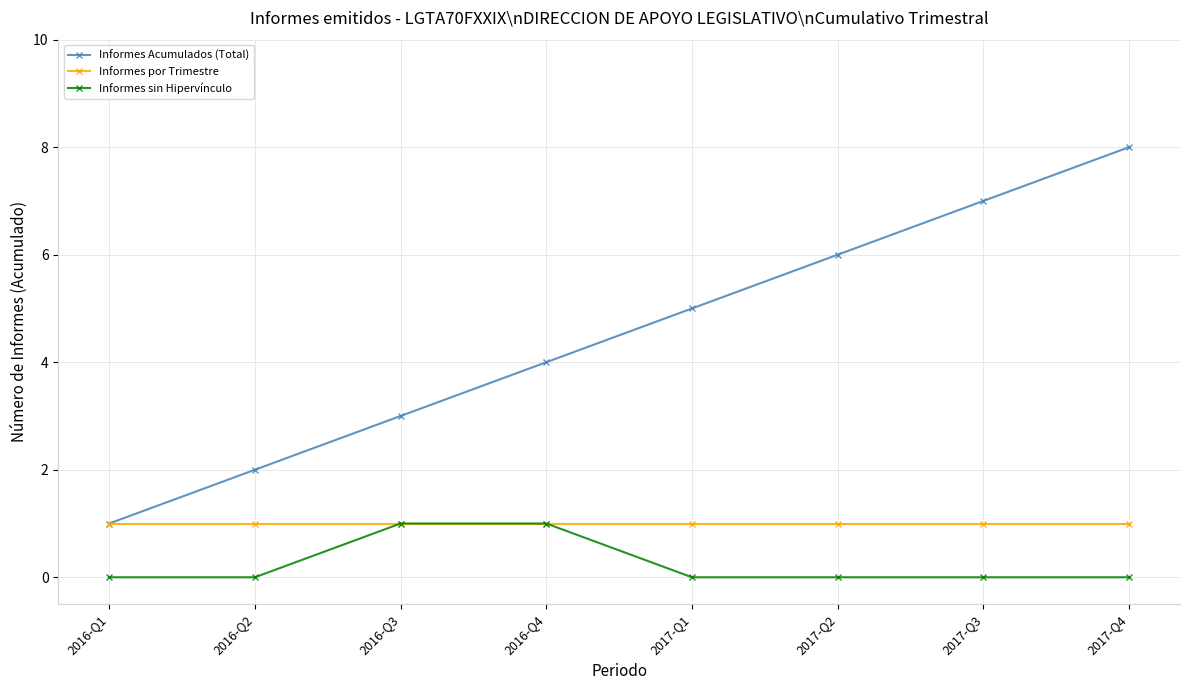

What is the label of the 1st point from the left?

2016-Q1